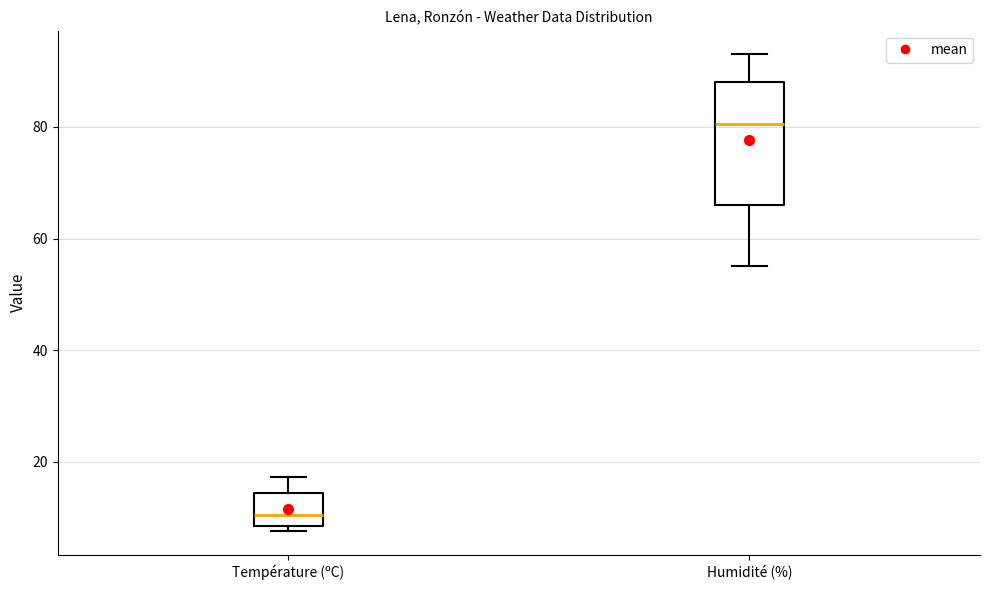

Comparing the boxes themselves (not the whiskers), which one is the tallest?

Humidité (%)